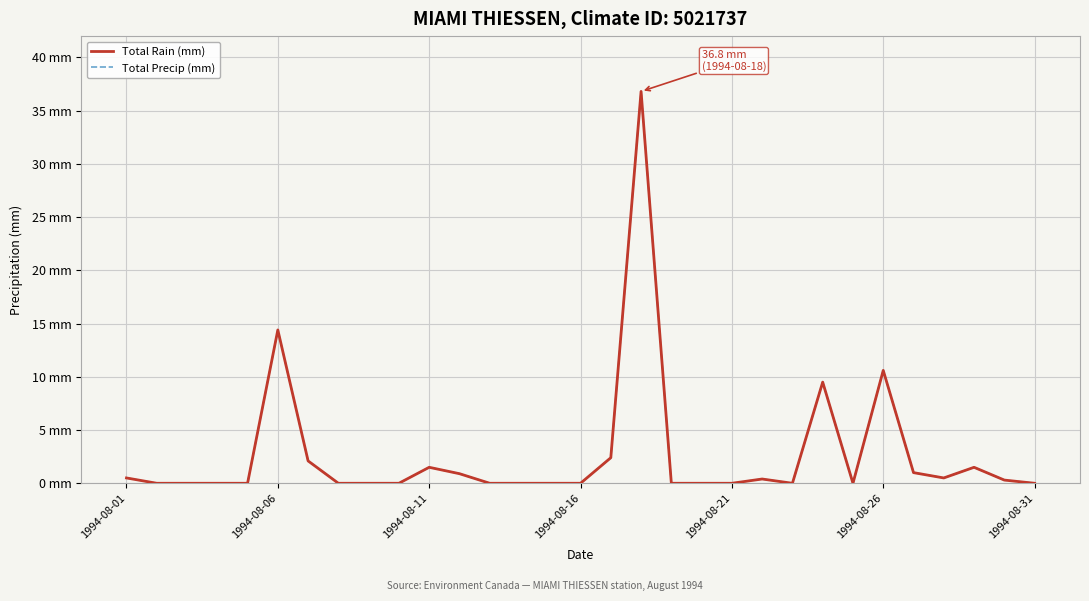

Reading left to right, extract all data points from this chart.

Total Rain (mm): 0.5	0.0	0.0	0.0	0.0	14.4	2.1	0.0	0.0	0.0	1.5	0.9	0.0	0.0	0.0	0.0	2.4	36.8	0.0	0.0	0.0	0.4	0.0	9.5	0.0	10.6	1.0	0.5	1.5	0.3	0.0
Total Precip (mm): 0.5	0.0	0.0	0.0	0.0	14.4	2.1	0.0	0.0	0.0	1.5	0.9	0.0	0.0	0.0	0.0	2.4	36.8	0.0	0.0	0.0	0.4	0.0	9.5	0.0	10.6	1.0	0.5	1.5	0.3	0.0